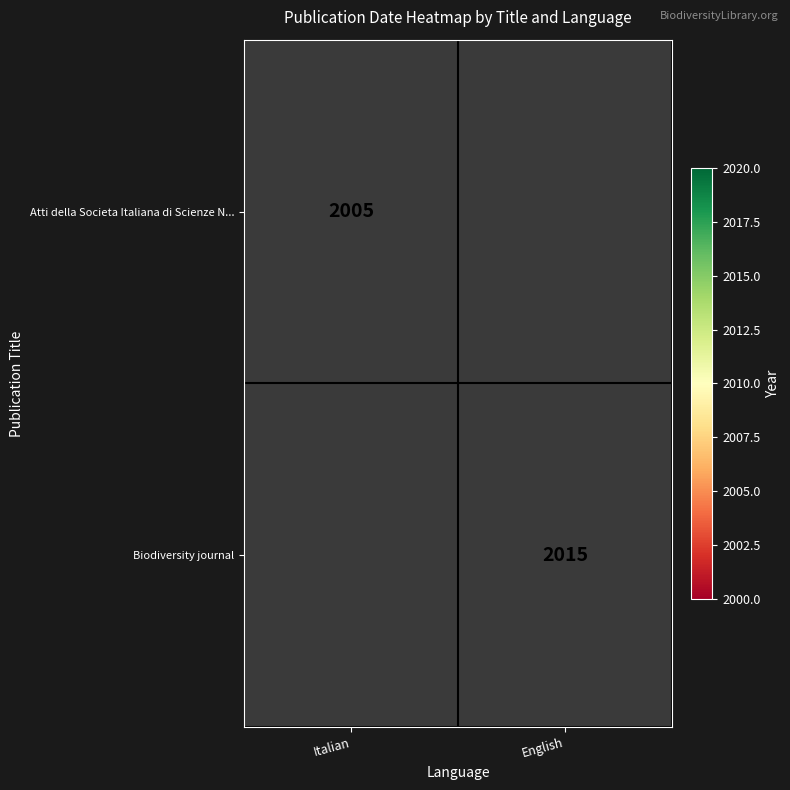

What is the smallest value displayed?

2005.0